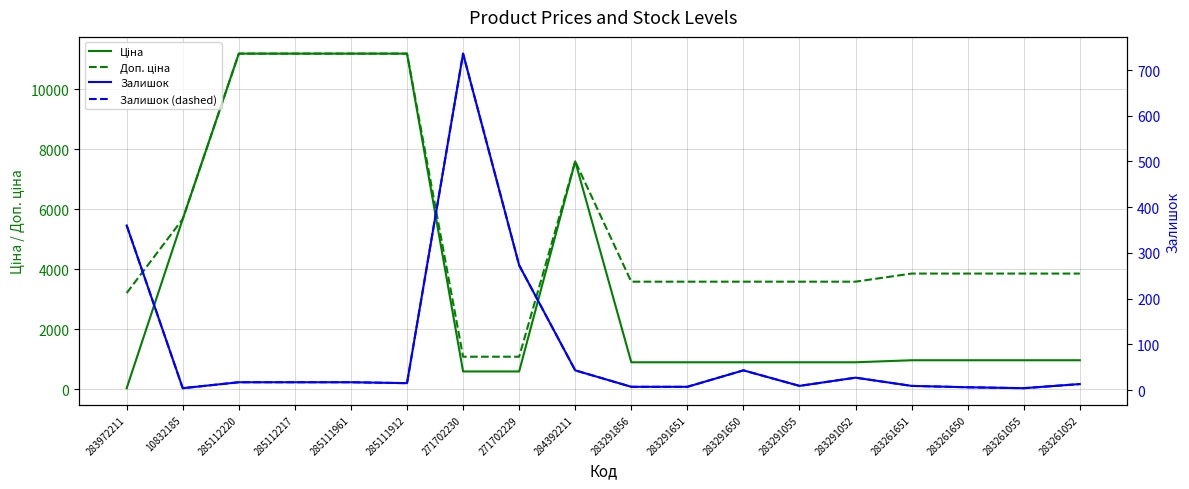

In Доп. ціна, how many points are higher than both neighbors (excluding endpoints)?

1